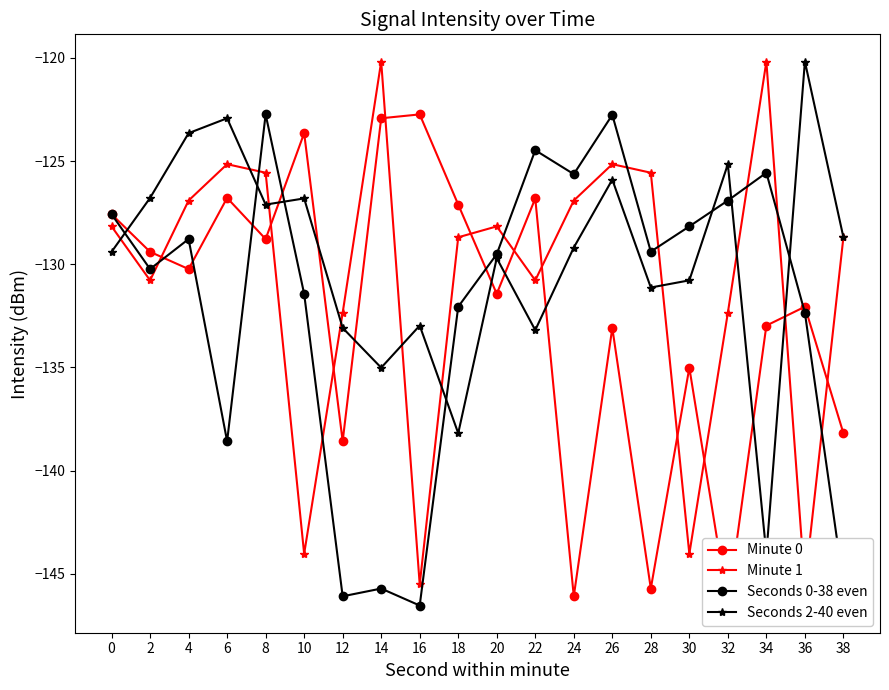

At which label does Minute 1 reach its peak?

14